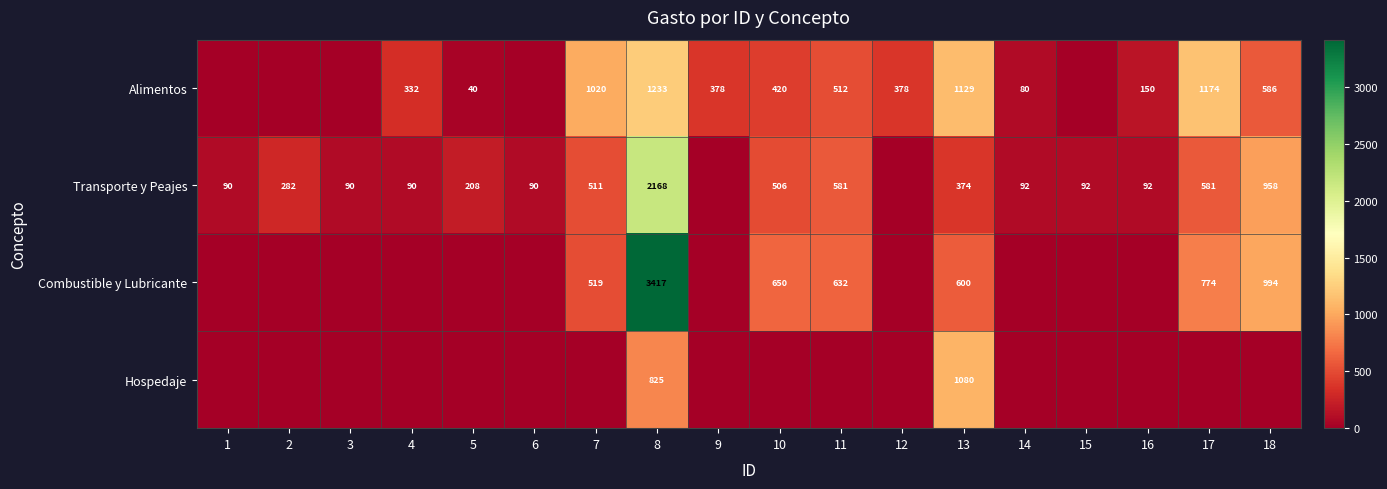

True or false: Transporte y Peajes has a value of 722 at 8.

False